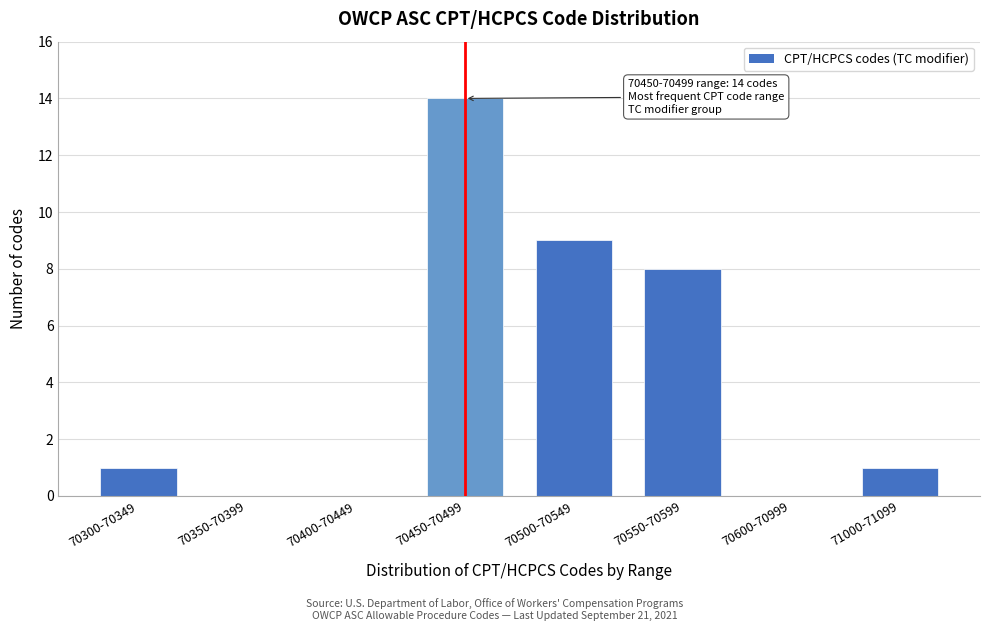

Reading left to right, extract all data points from this chart.

70300-70349=1	70350-70399=0	70400-70449=0	70450-70499=14	70500-70549=9	70550-70599=8	70600-70999=0	71000-71099=1